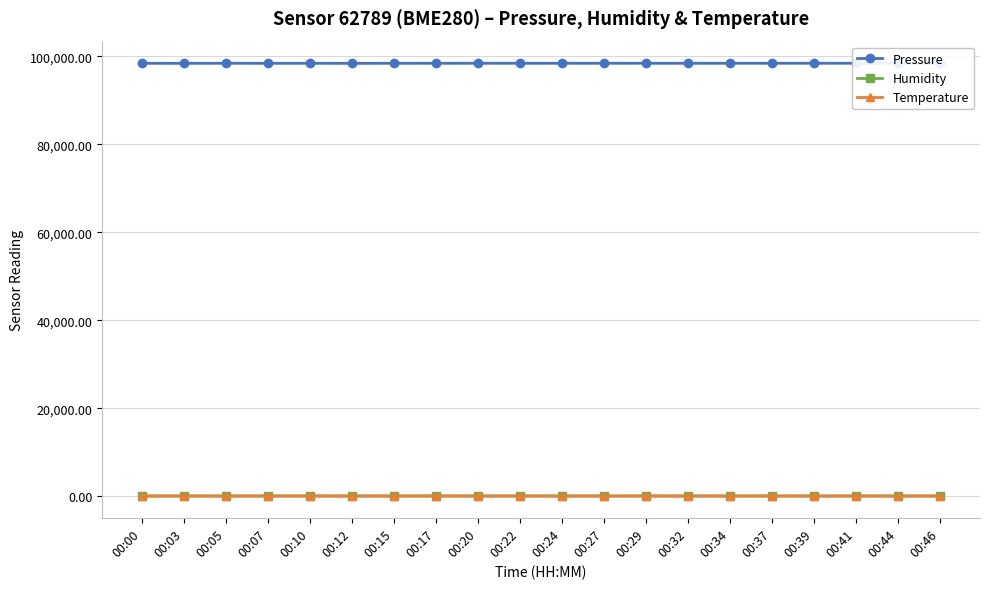

True or false: Temperature and Pressure intersect in this chart.

False